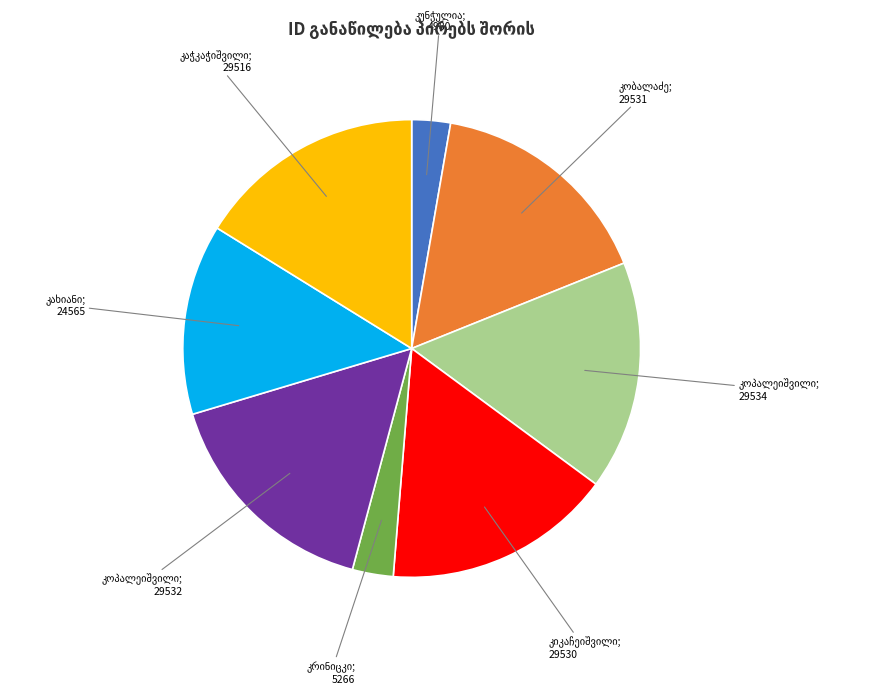

Does any single category account for the majority?

No